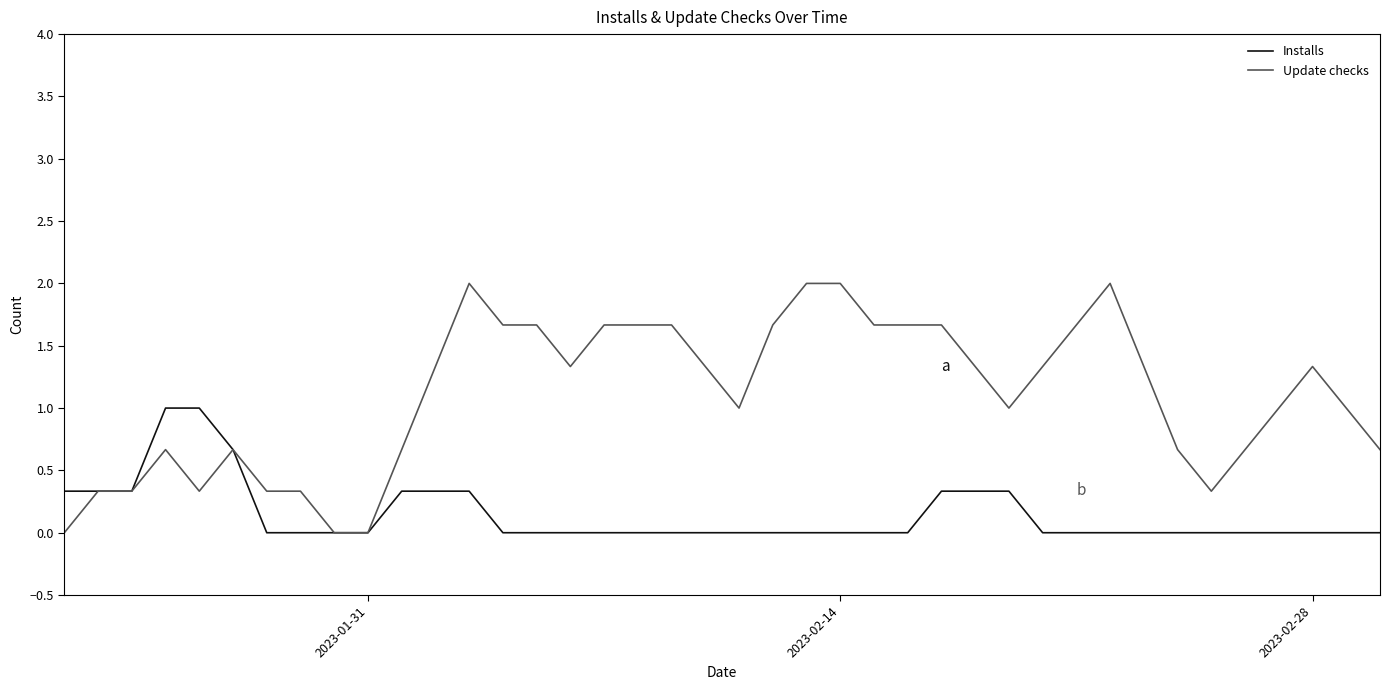

How many lines are shown in the chart?

2